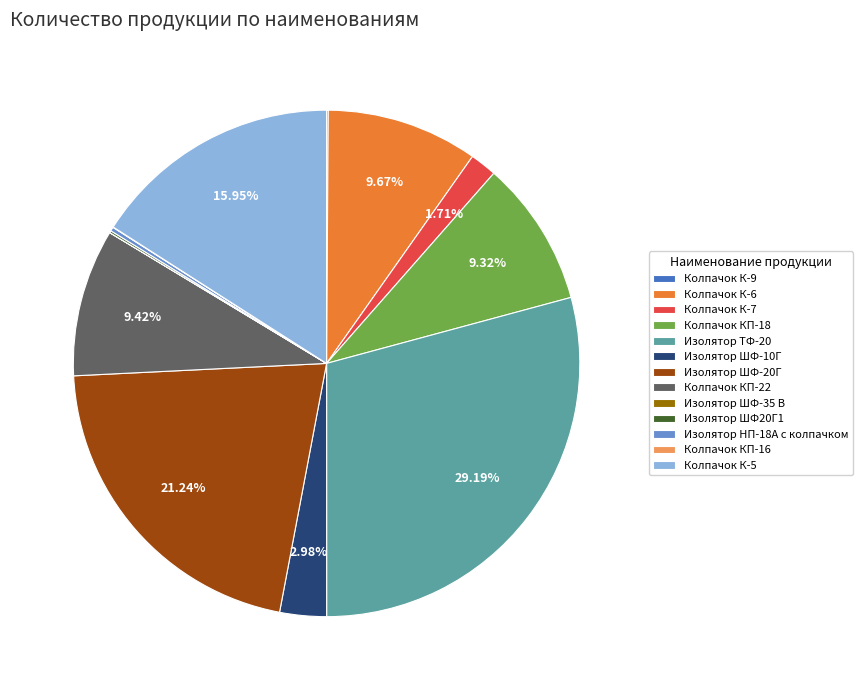

Does Колпачок К-6 account for over 50% of the chart?

No